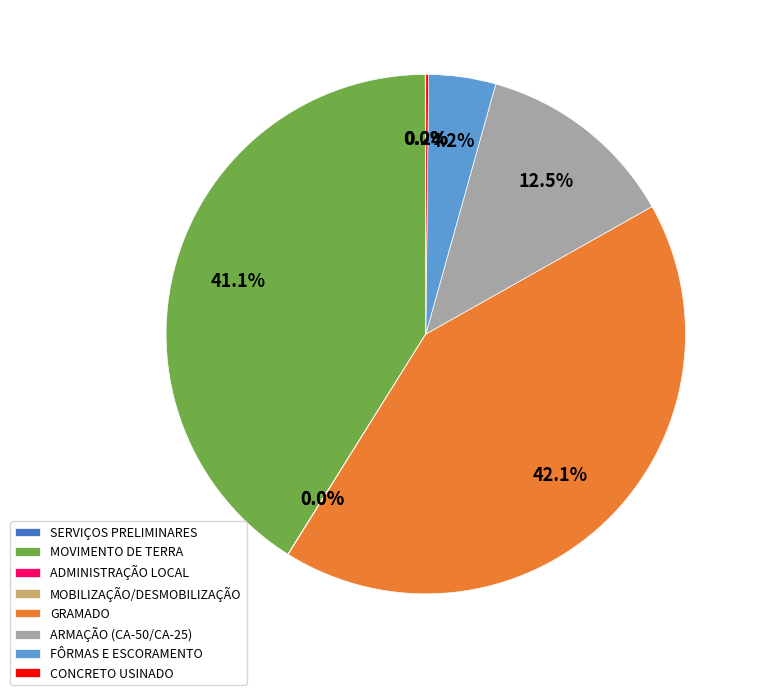

What percentage is NOT represented by MOVIMENTO DE TERRA?

58.9%